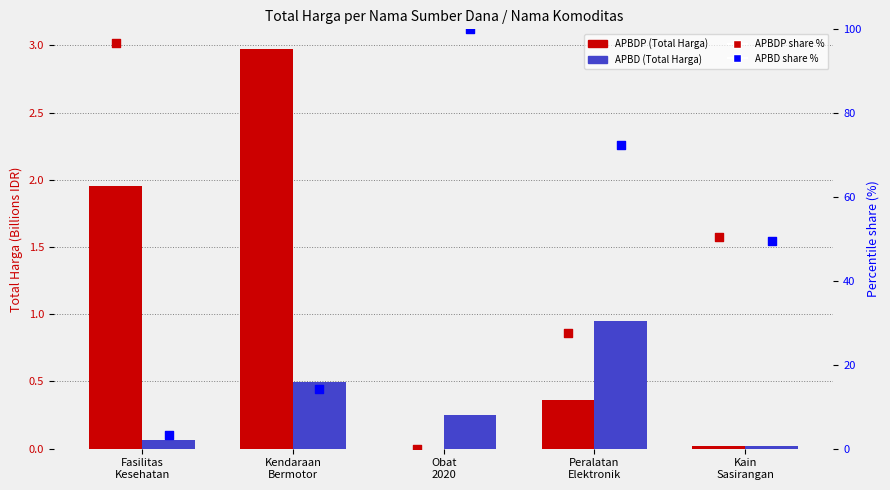

Which series reaches the maximum Y coordinate?

APBD %